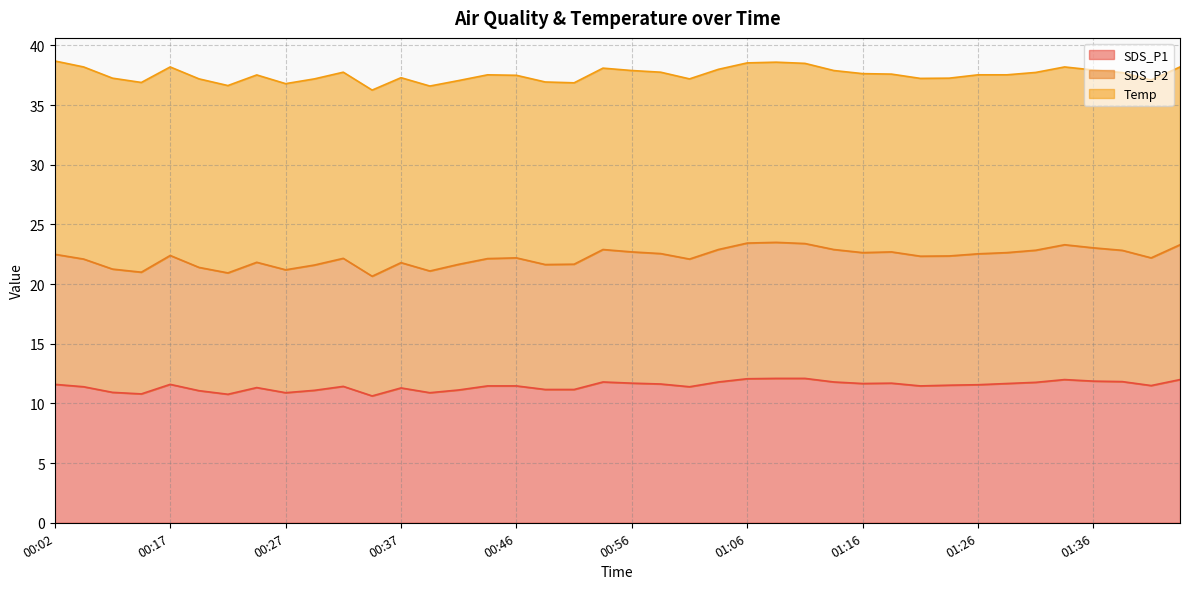

What is the highest value of the SDS_P1 series?

12.1